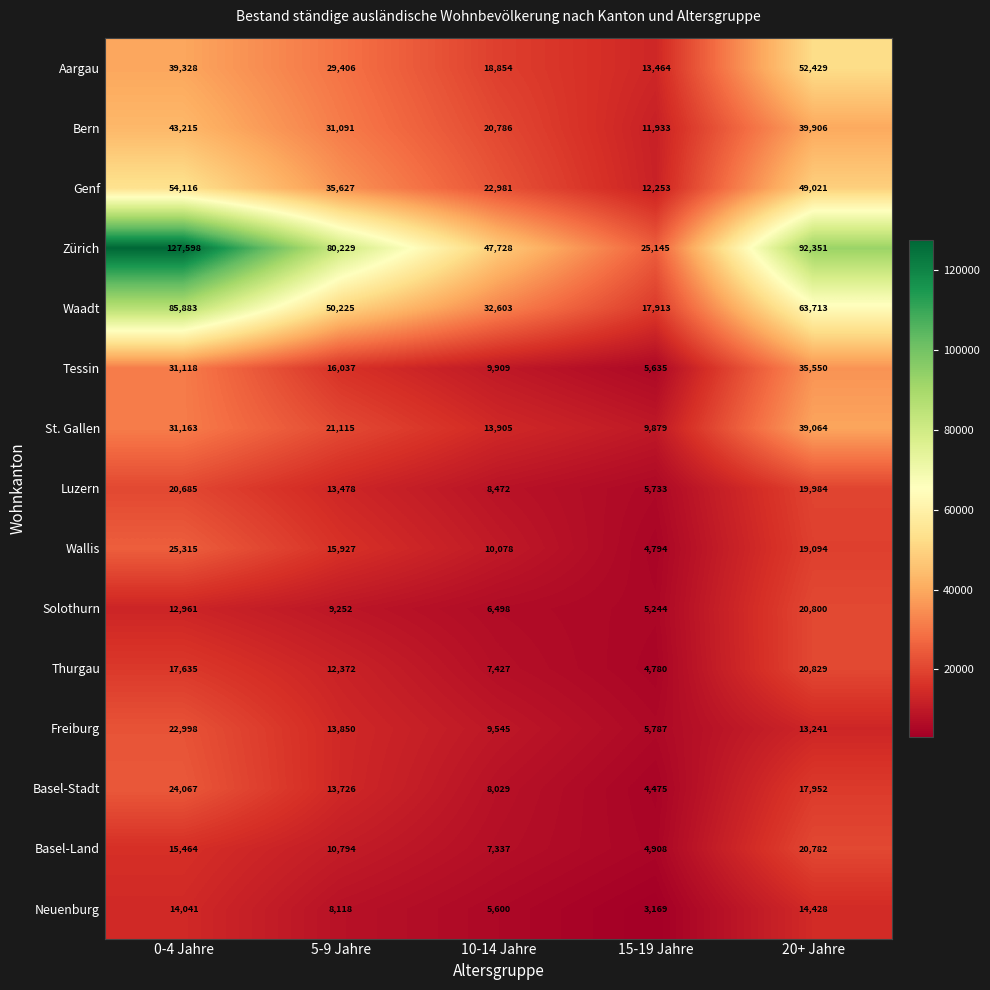

What is the greatest value displayed?

127598